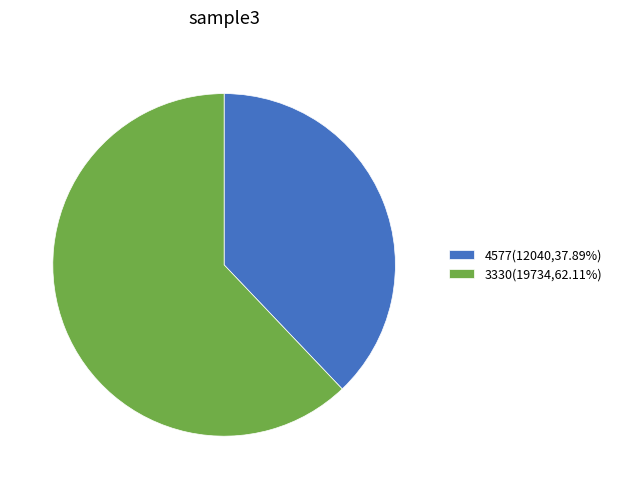

Between 3330 and 4577, which is larger?

3330